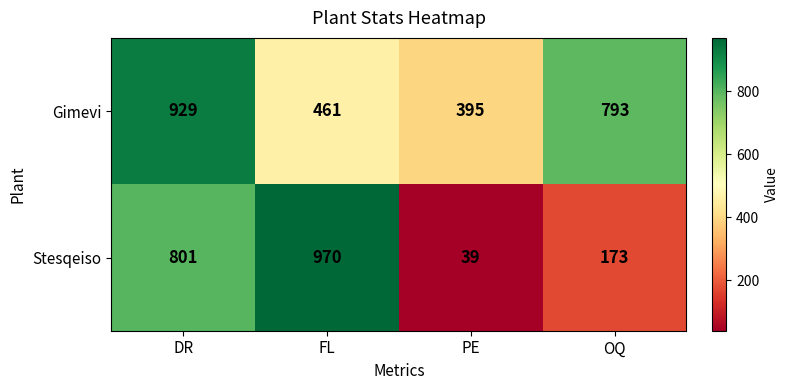

Which label corresponds to the smallest value in the chart?

PE